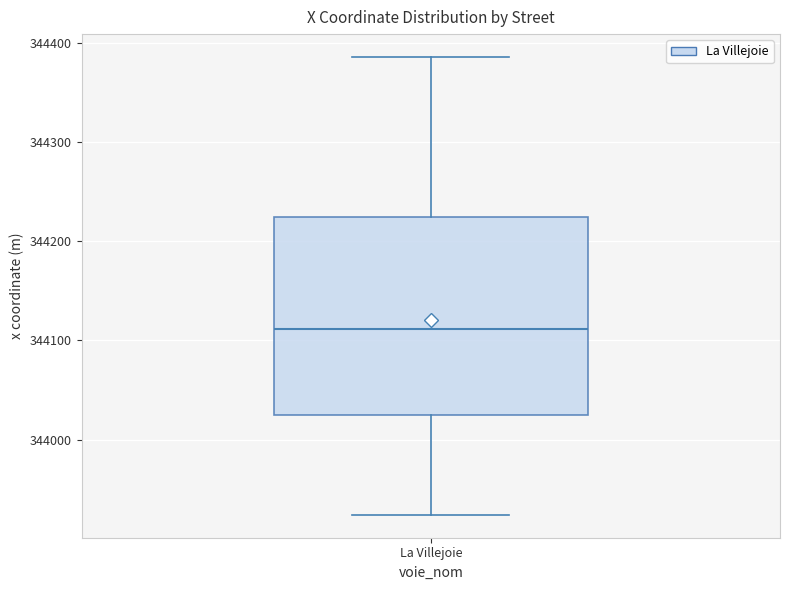

Transcribe this box plot: give where the median line is, the range the box spans, and where the two whiskers end, as read against the y-axis. The values are not printed on the chart, so give them approximately, as read against the axis.

median 344110, box 344030 to 344220, whiskers 343920 to 344390